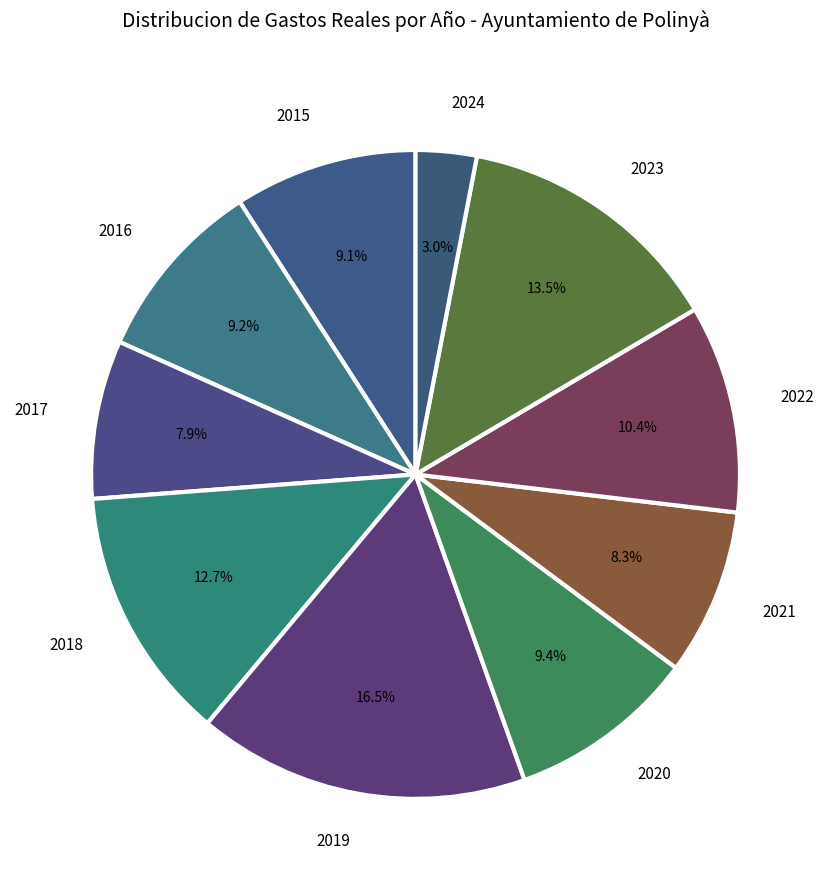

Which category has the biggest portion of the pie?

2019